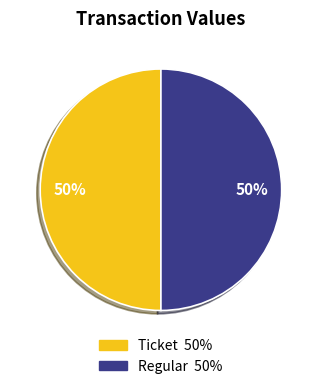

To the nearest percent, what is the average slice percentage?

50%